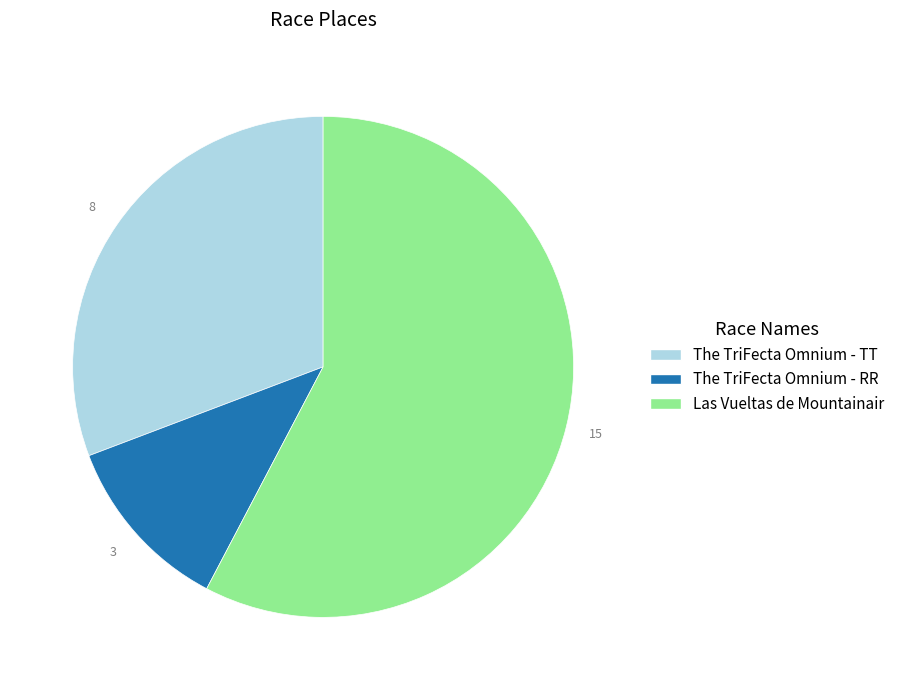

Rank the categories by value from lowest to highest.

The TriFecta Omnium - RR, The TriFecta Omnium - TT, Las Vueltas de Mountainair